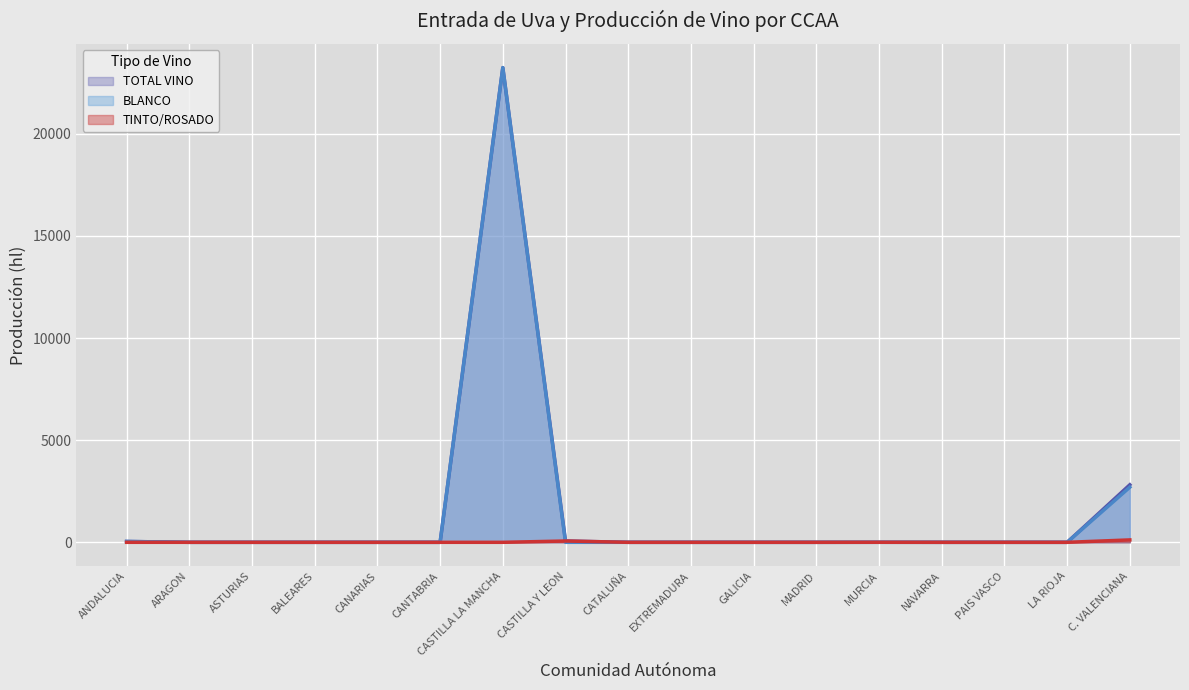

Is the value of TOTAL VINO at CATALUÑA greater than the value of TINTO/ROSADO at CATALUÑA?

No